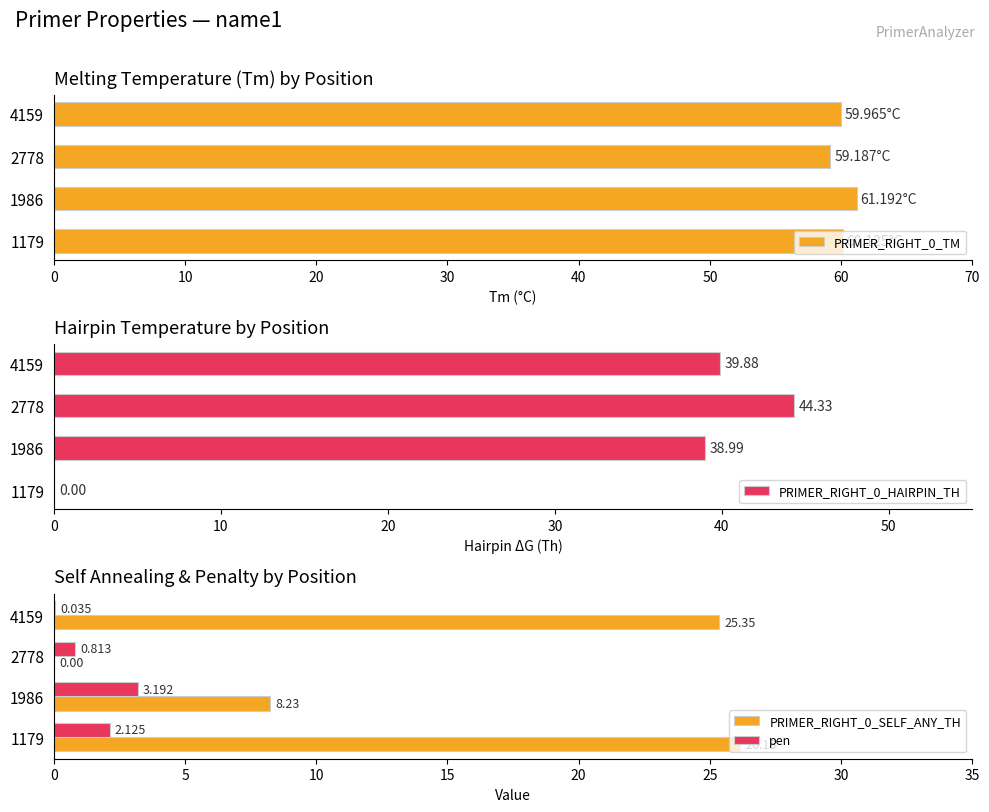

What is the difference between the maximum and minimum values in the PRIMER_RIGHT_0_TM series?

2.0